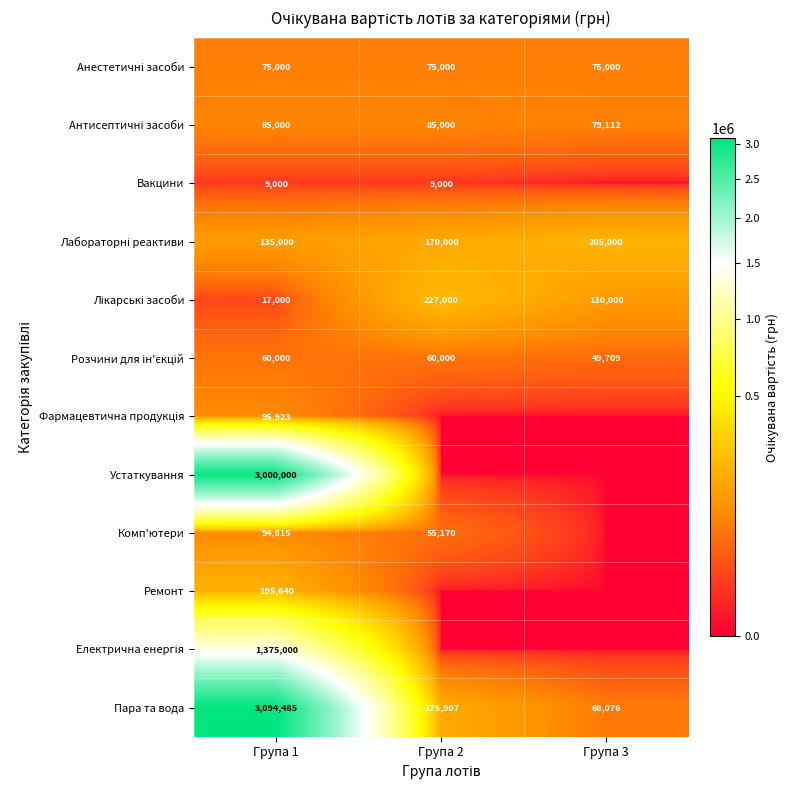

At how many categories does at least one series exceed 513982?

1